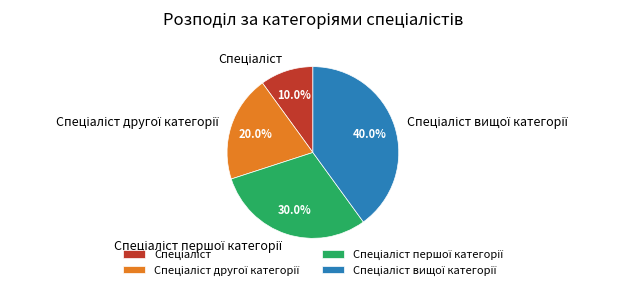

Does any single category account for the majority?

No